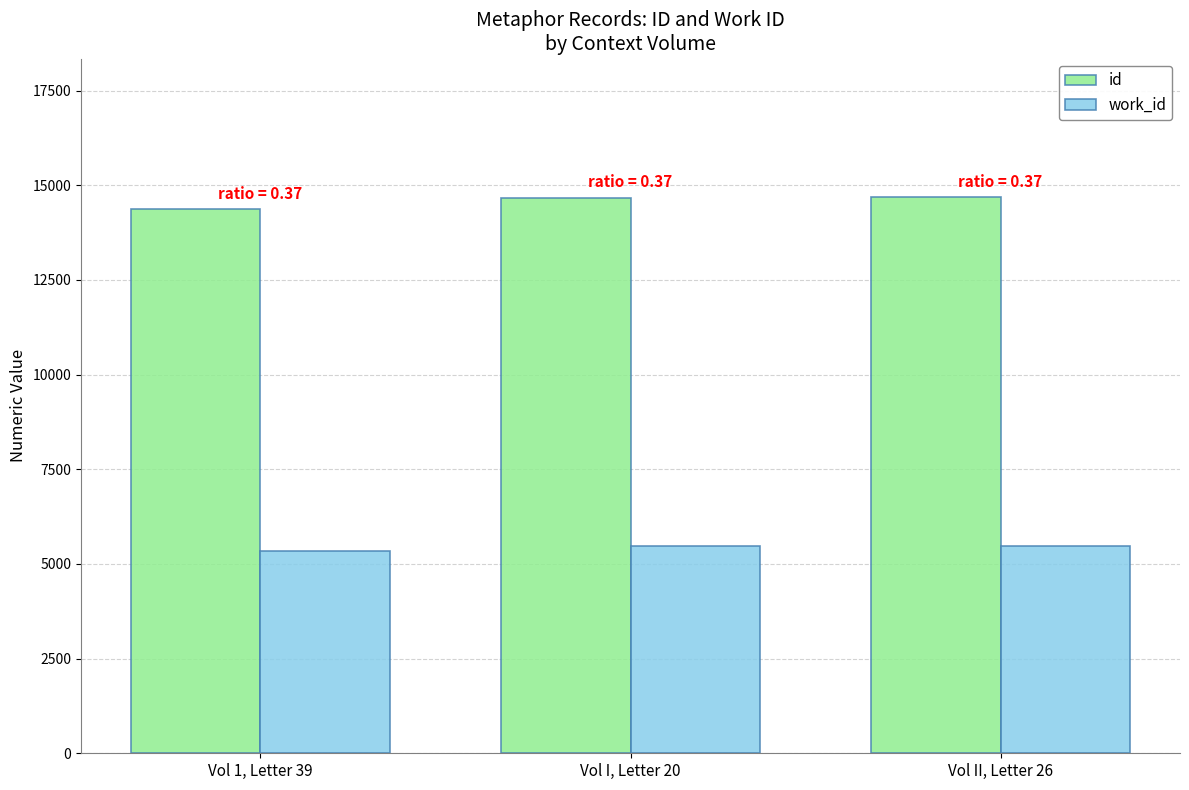

What is the spread (max minus min) of values at Vol 1, Letter 39?

9014